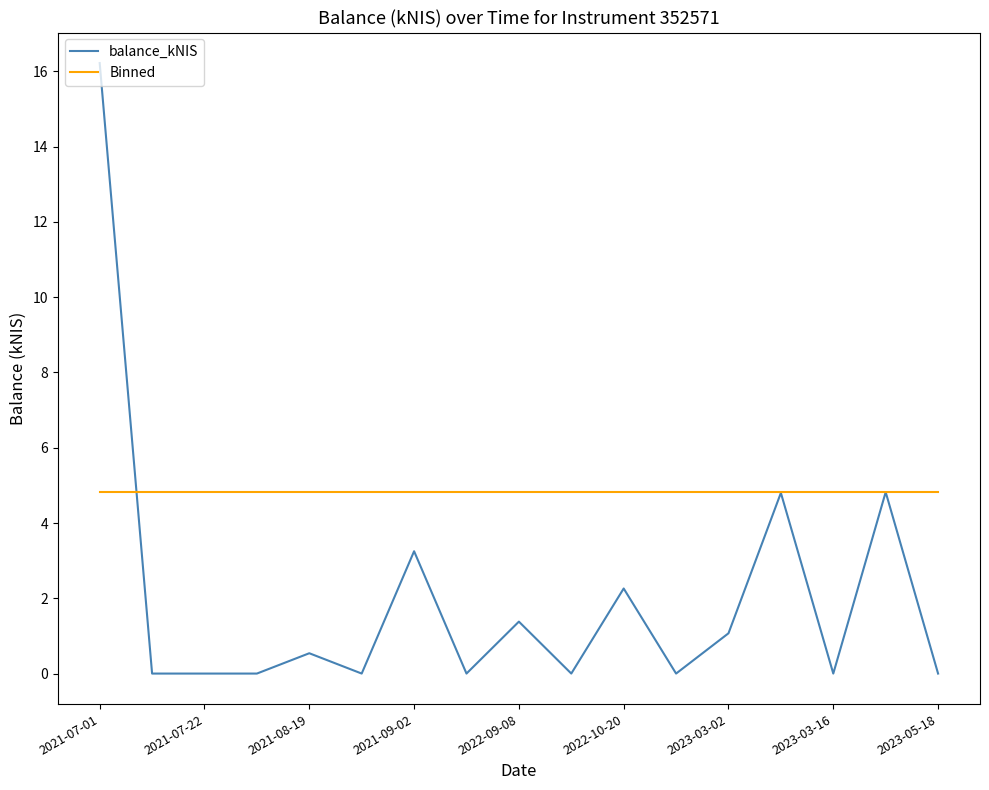

List the series in order of their overall mean, highest first.

Binned, balance_kNIS